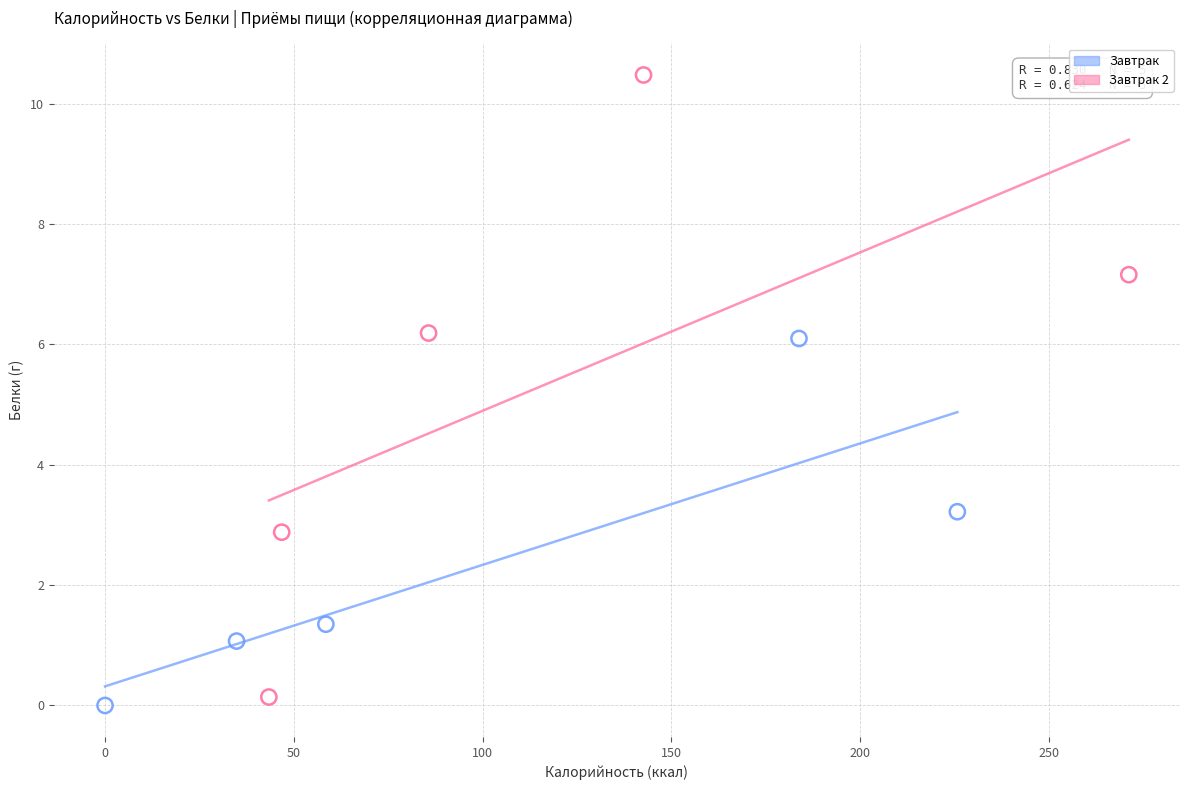

What are all the series names shown in the legend?

Завтрак, Завтрак 2